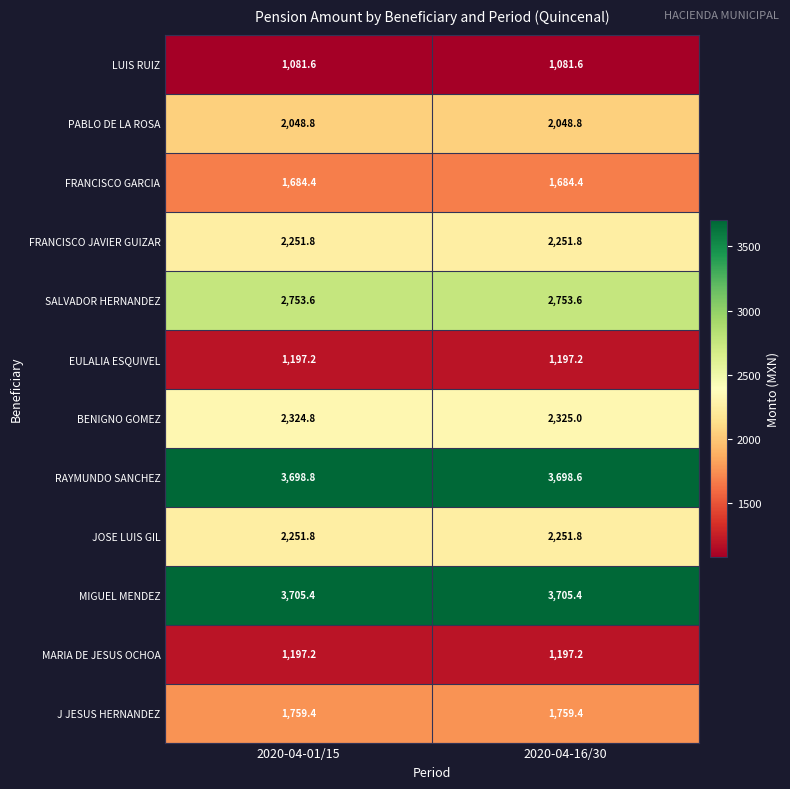

The JOSE LUIS GIL series shows 706.4 at 2020-04-16/30. True or false?

False